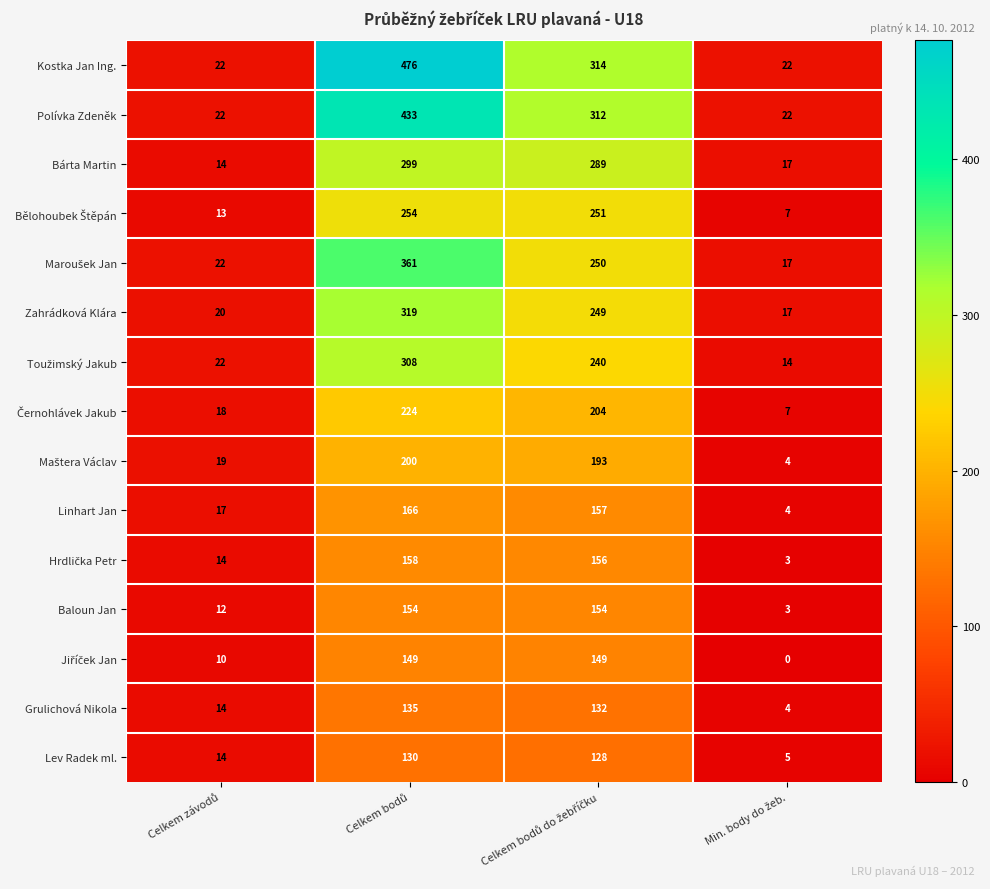

What is the difference between the maximum and second lowest values in the Zahrádková Klára series?

299